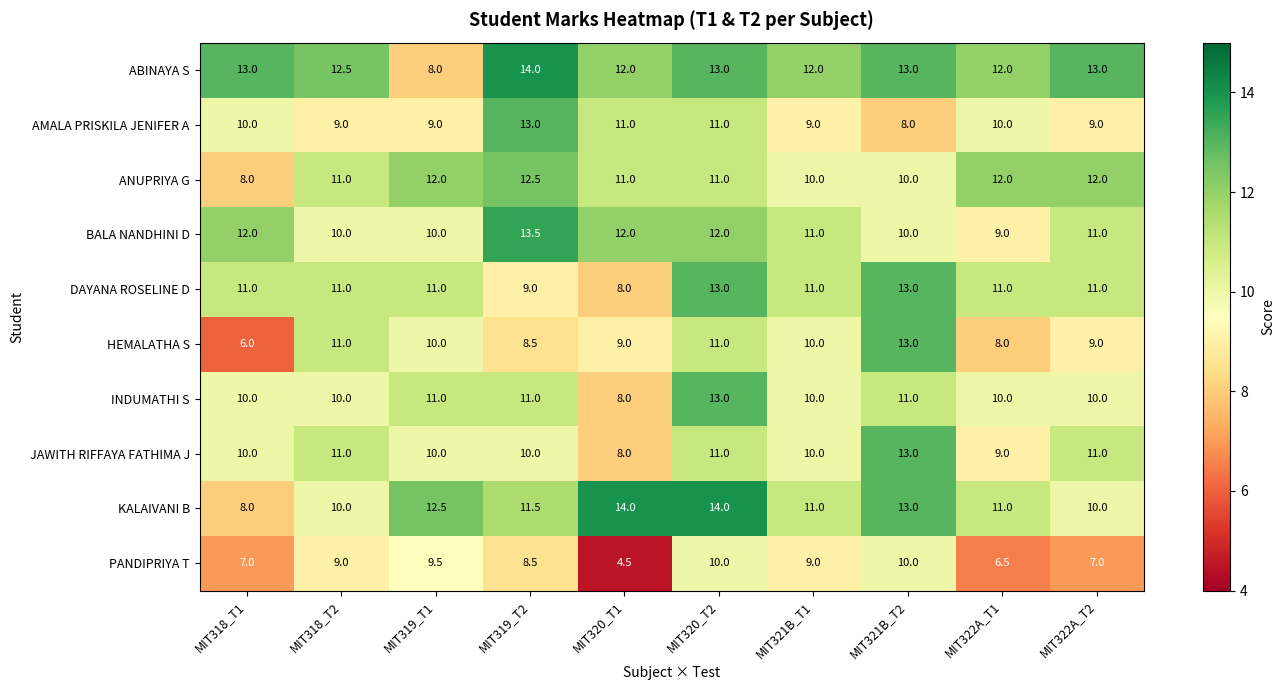

At which label does KALAIVANI B first exceed 11?

MIT319_T1